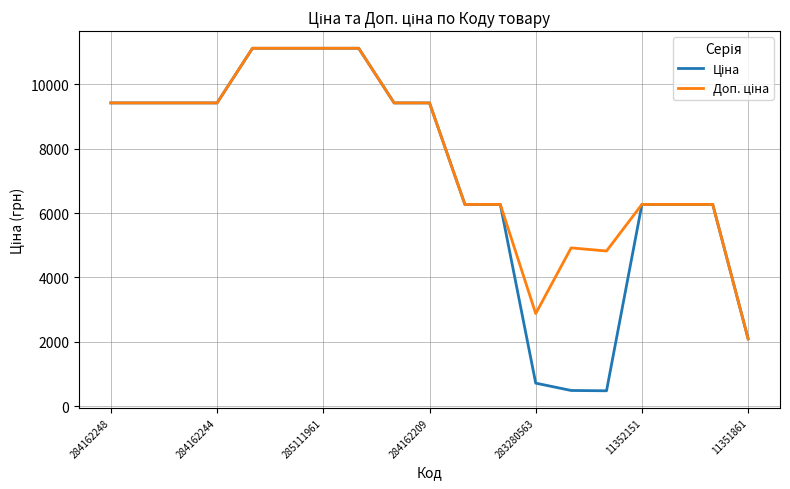

What is the greatest value displayed?

11113.6